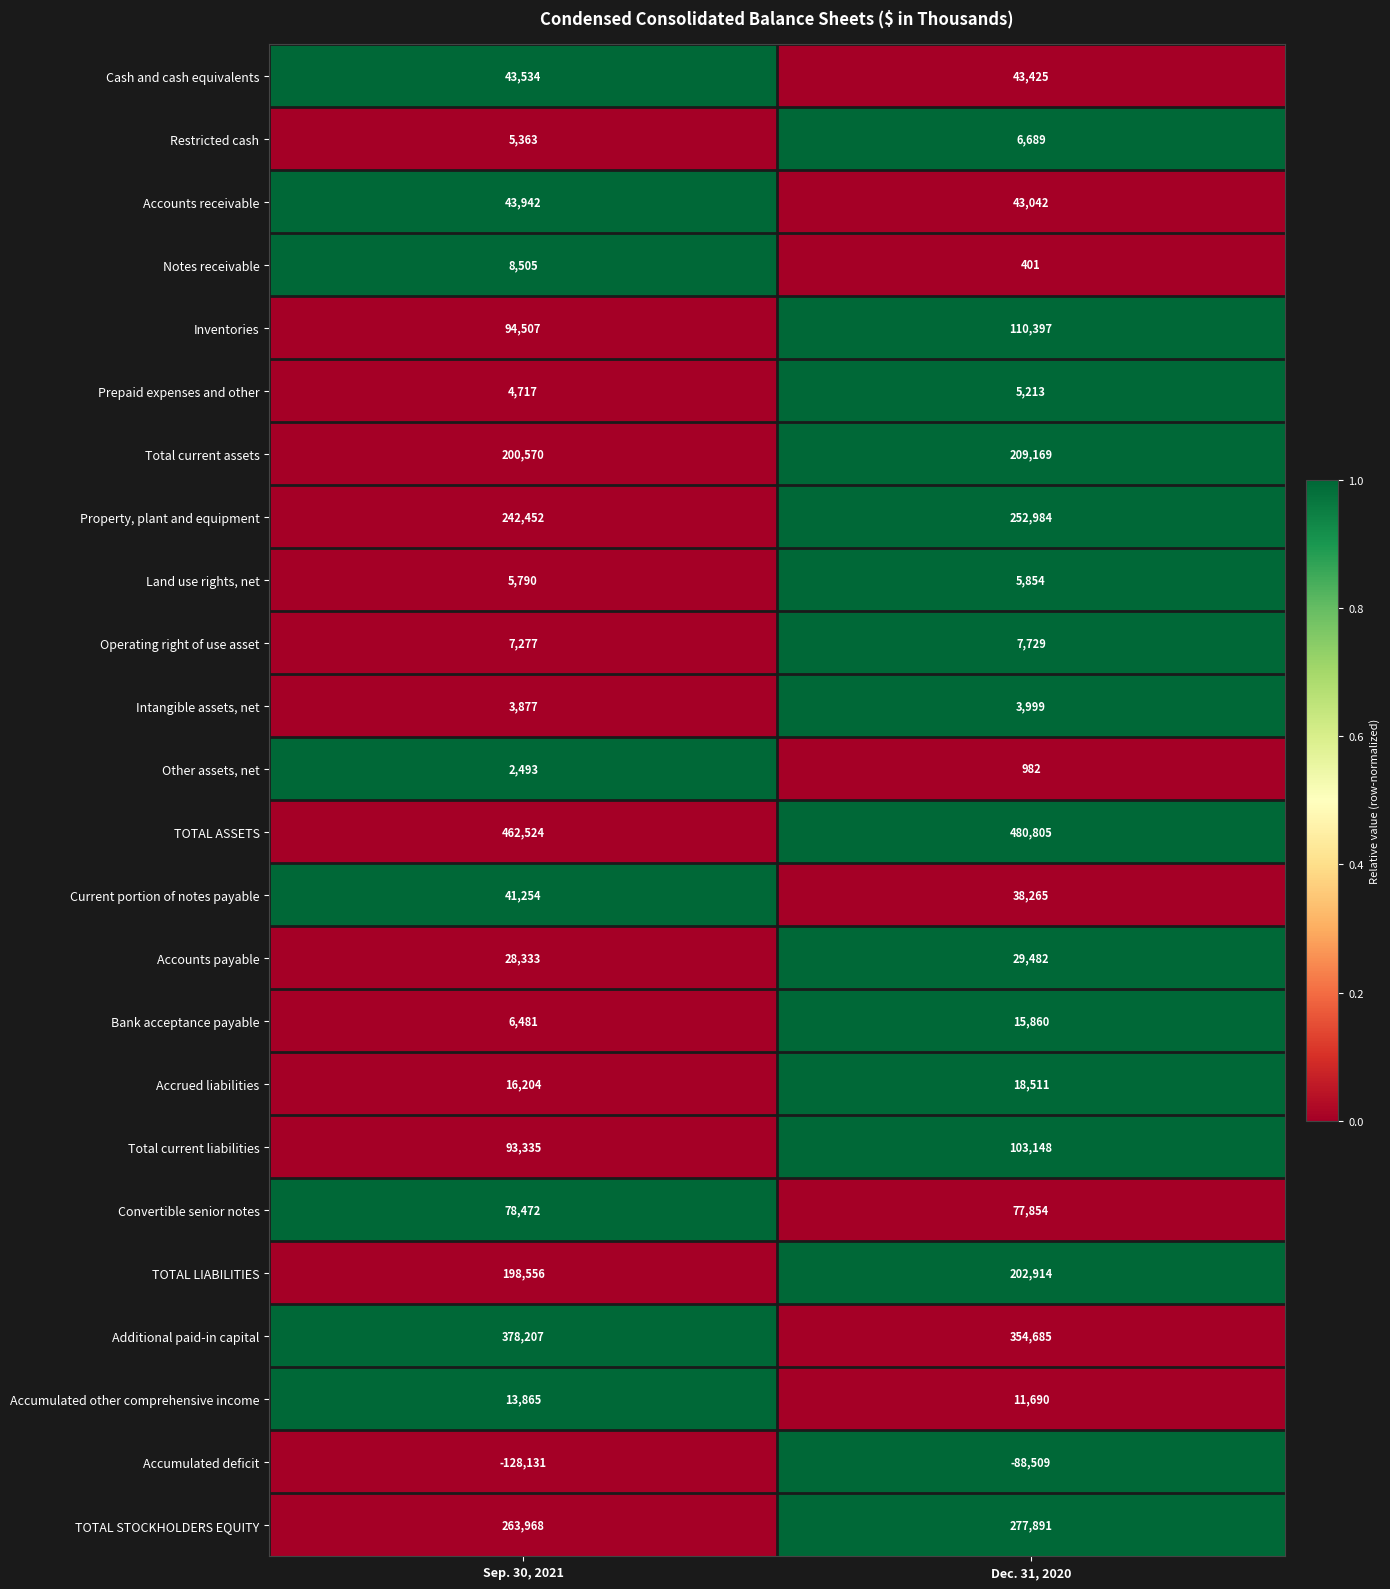

The Notes receivable series shows 700 at Dec. 31, 2020. True or false?

False